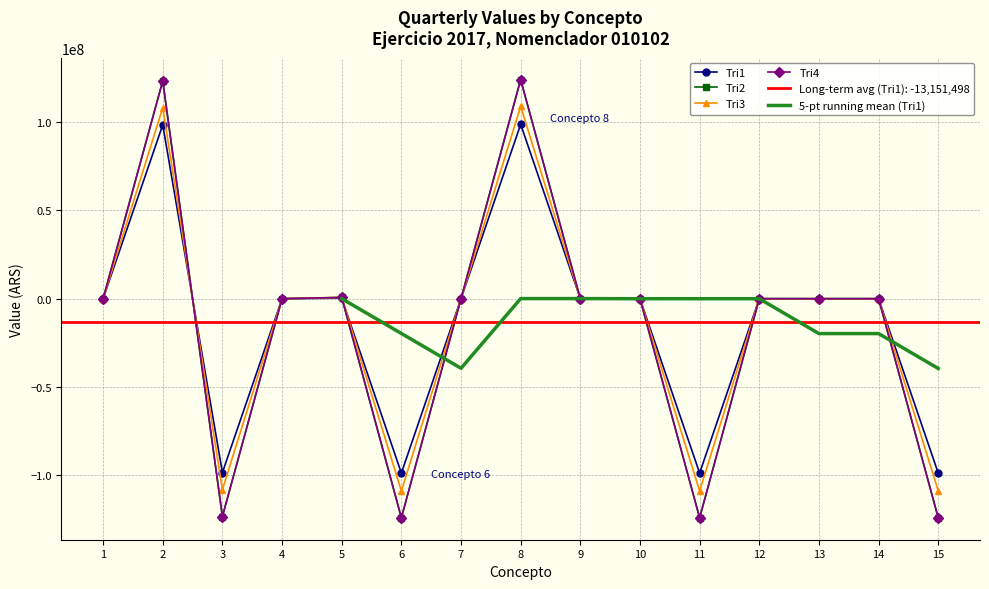

What is the difference between the highest and lowest values at 2?

24909011.8